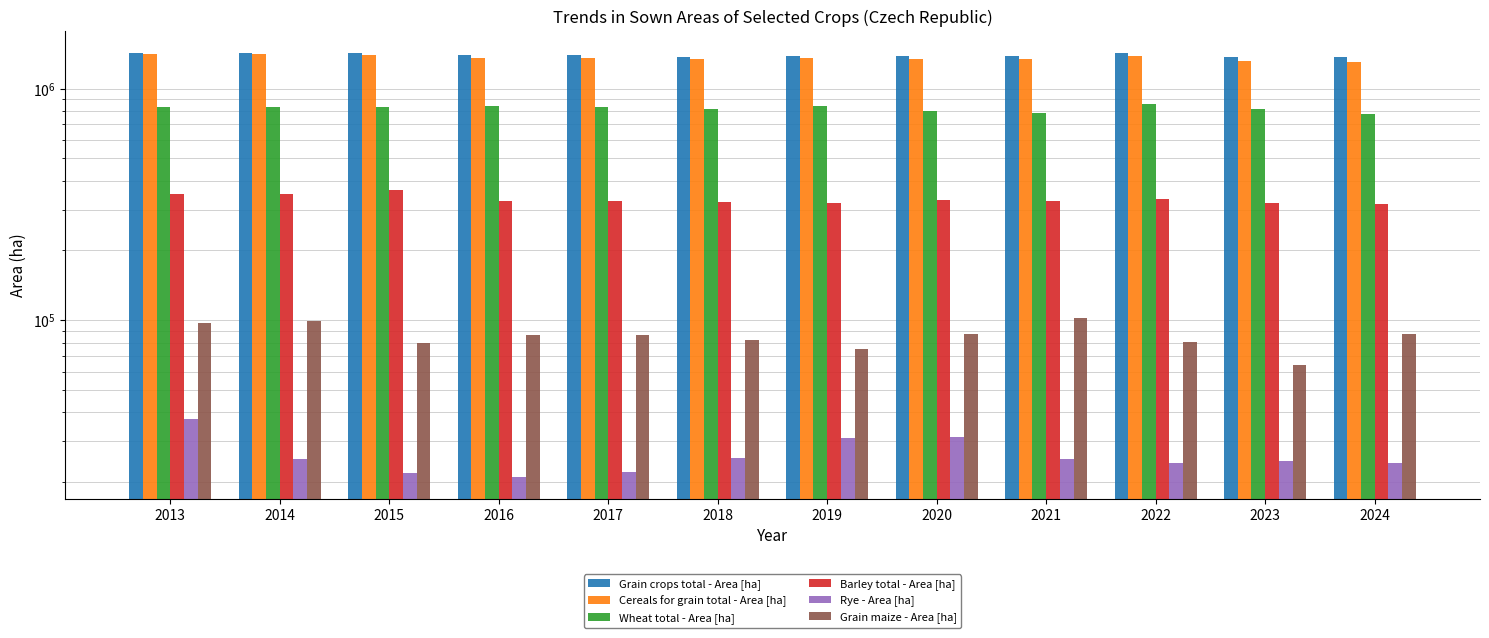

What is the average value of the Cereals for grain total - Area [ha] series?

1359929.6